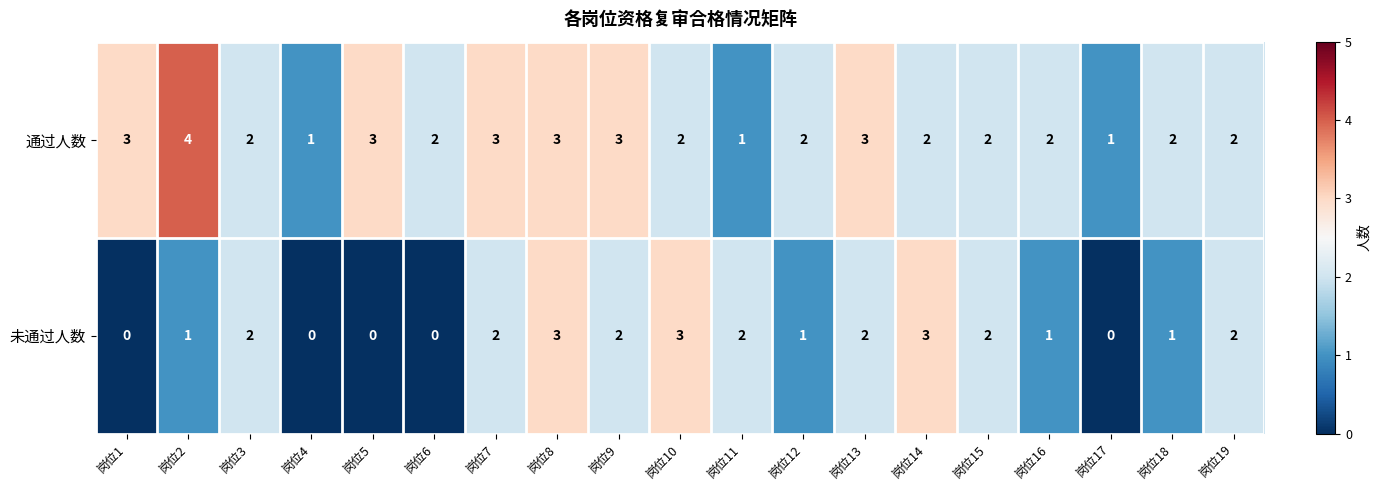

Count the 通过人数 values in the range 2 to 3.

15